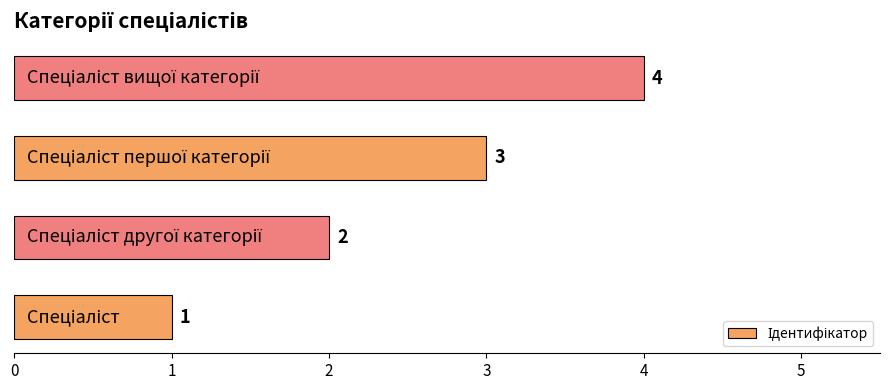

Count the values in the range 2 to 4.

3